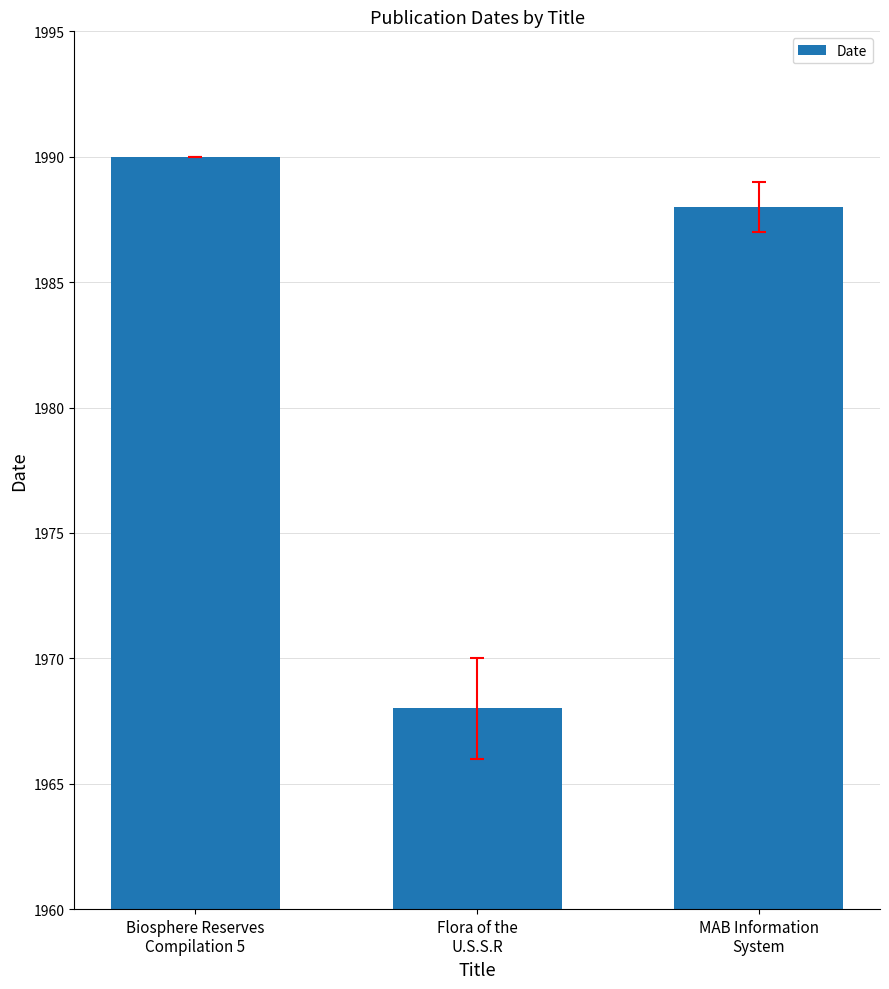

Is it true that the value at Biosphere Reserves
Compilation 5 is 1376?

False